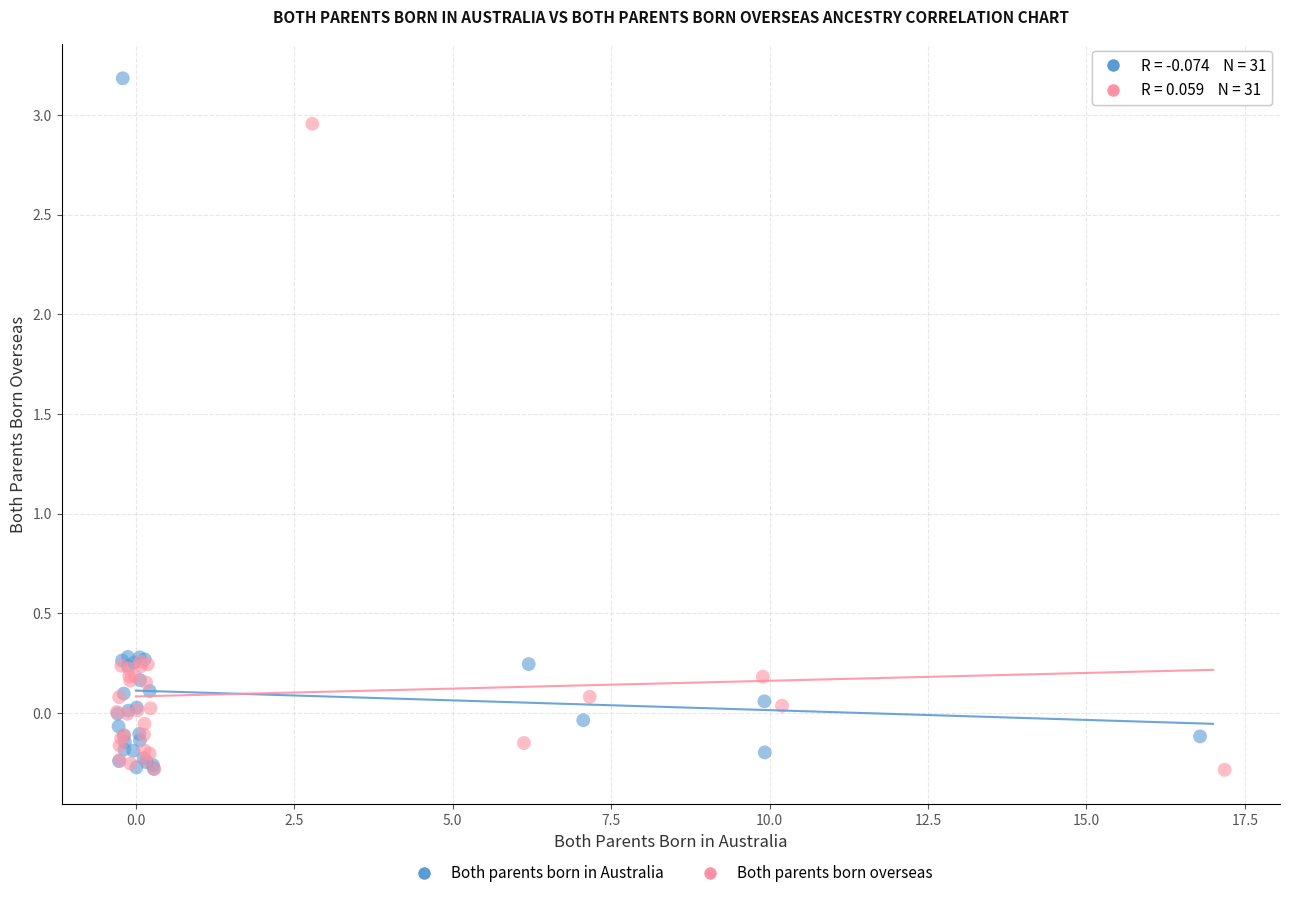

Which series reaches the maximum Y coordinate?

Both parents born in Australia